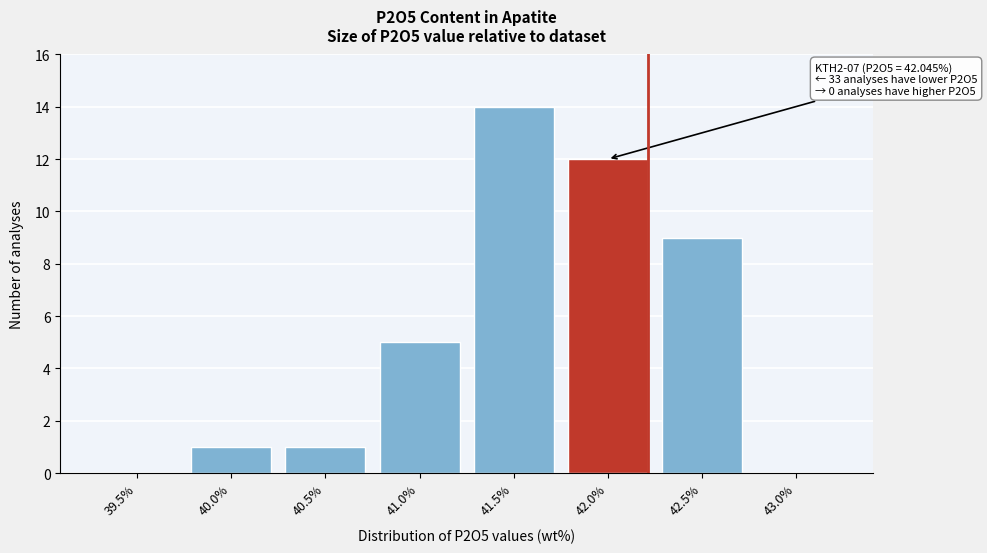

Reading left to right, what are all the values shown in this chart?

39.5%=0	40.0%=1	40.5%=1	41.0%=5	41.5%=14	42.0%=12	42.5%=9	43.0%=0